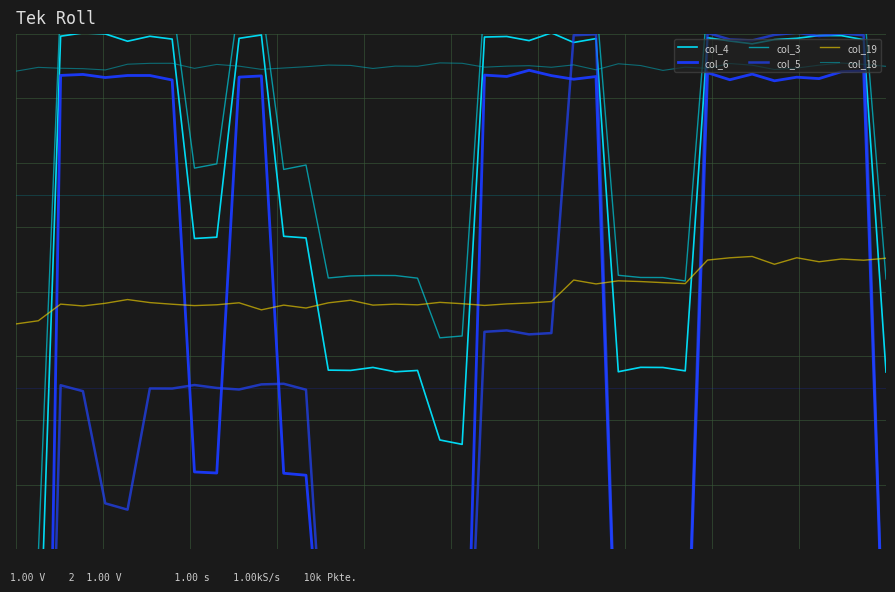

The value of col_5 at 29 is -11.5. True or false?

False